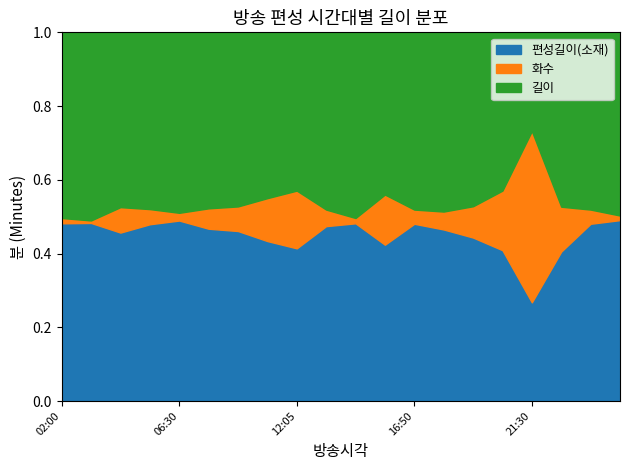

How many lines are shown in the chart?

3